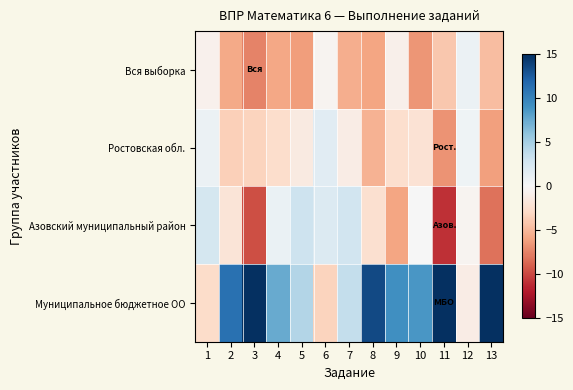

At how many categories does at least one series exceed 7?

8